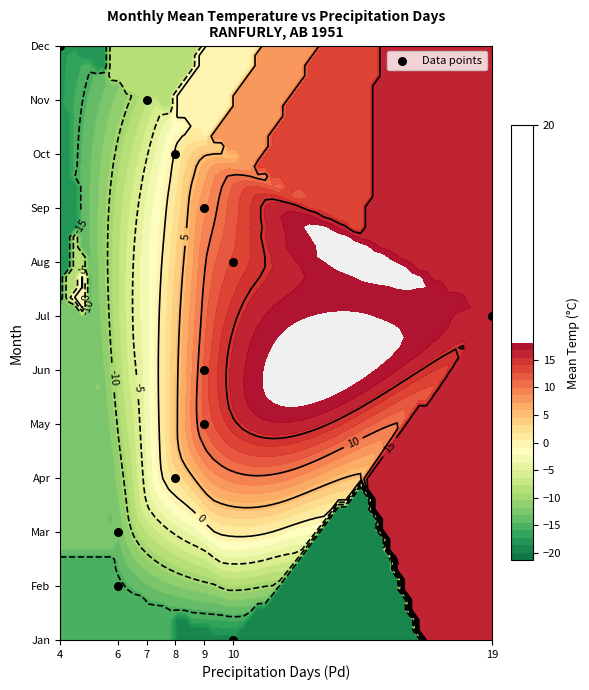

The chart shows a value of 2 at 6. True or false?

False